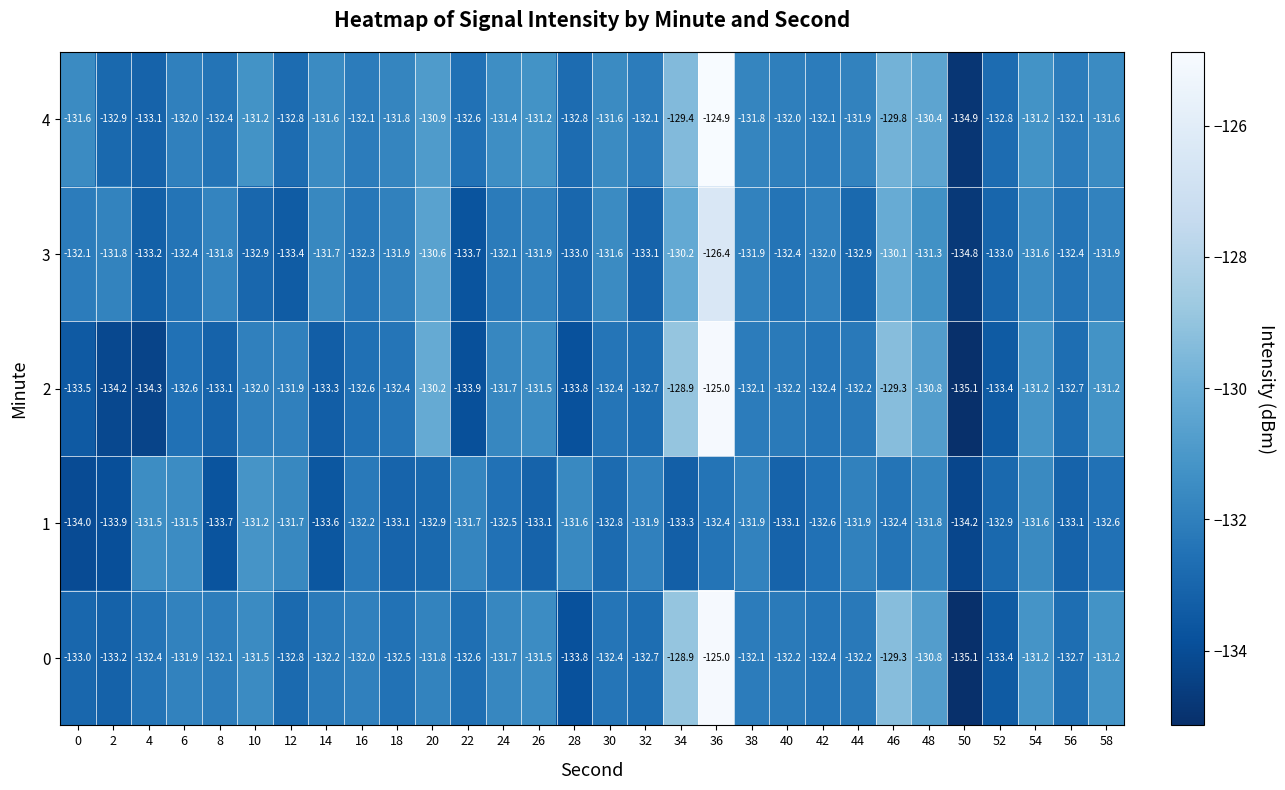

At which category is the sum across all series the highest?

36